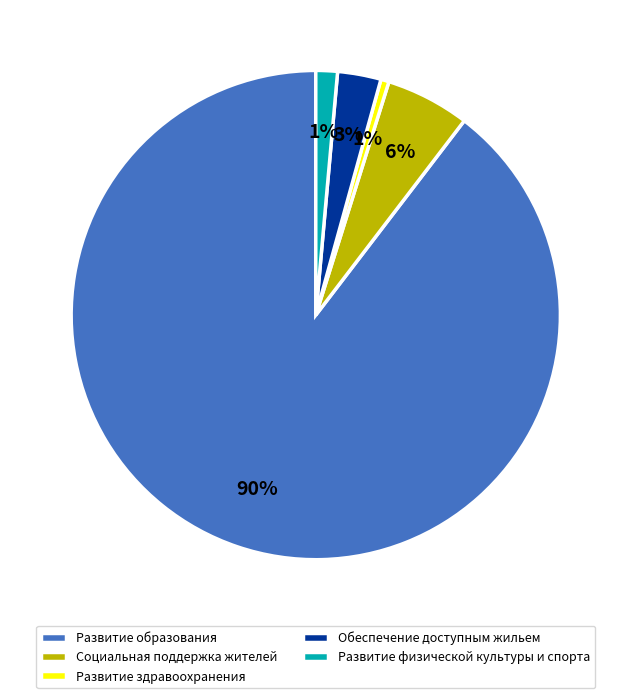

How many slices are in this pie chart?

5